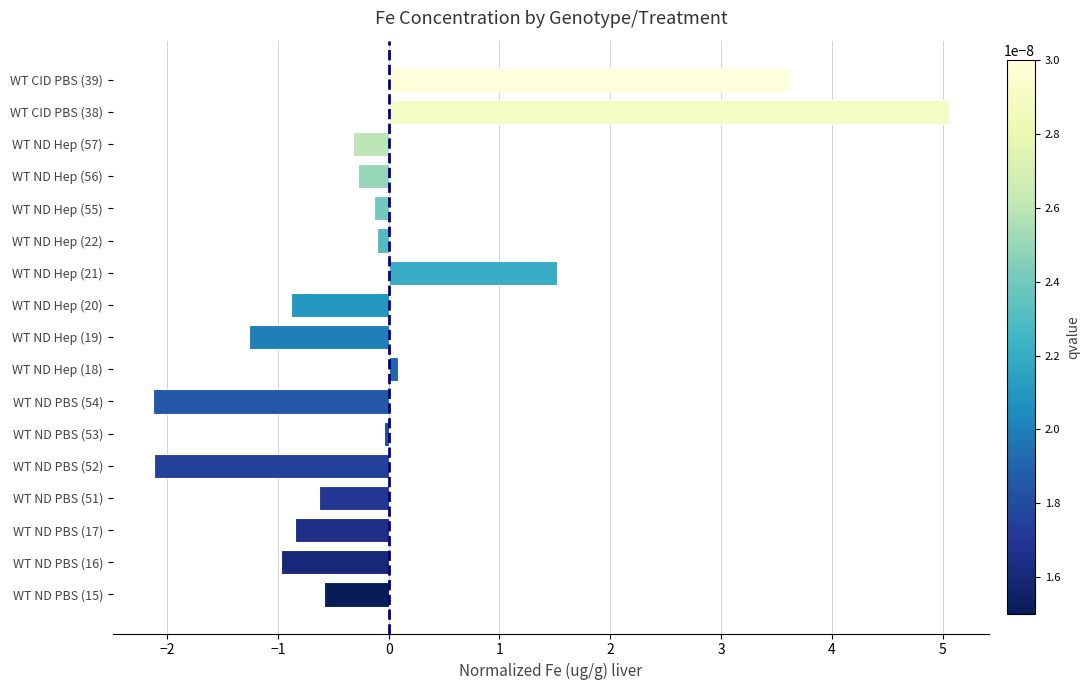

What is the smallest value displayed?

-2.1